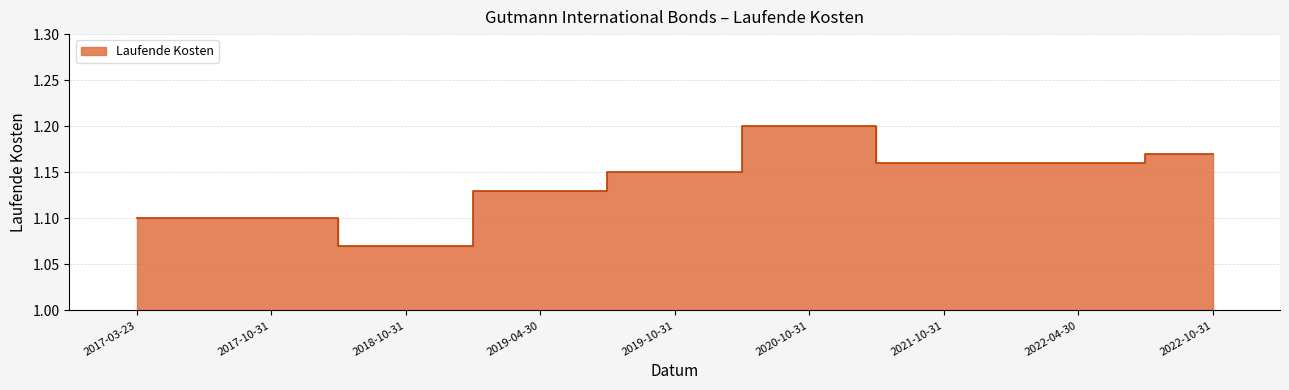

What value does the data have at 2019-04-30?

1.1